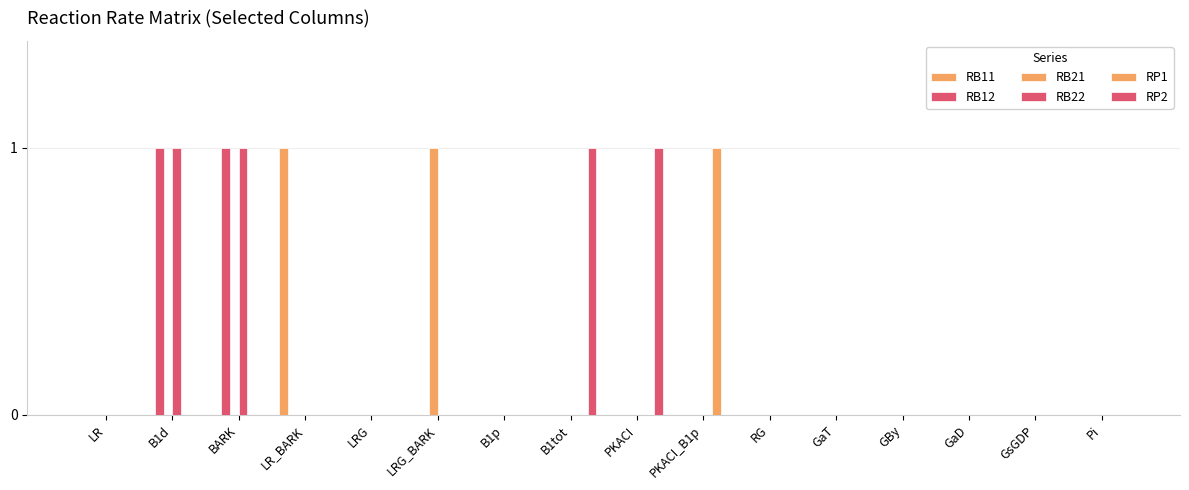

Is it true that RB22 equals -1 at GaT?

False